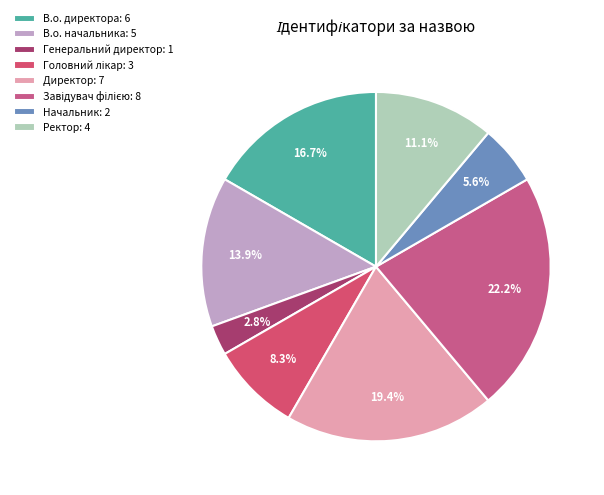

Does В.о. начальника represent more than half of the total?

No